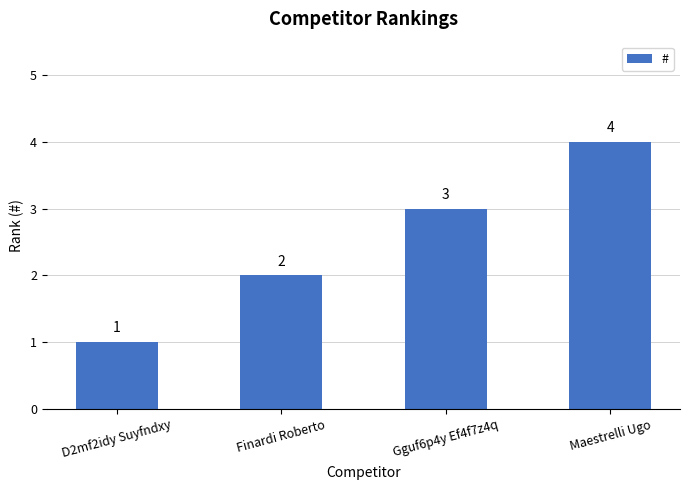

The chart shows a value of 5 at Maestrelli Ugo. True or false?

False